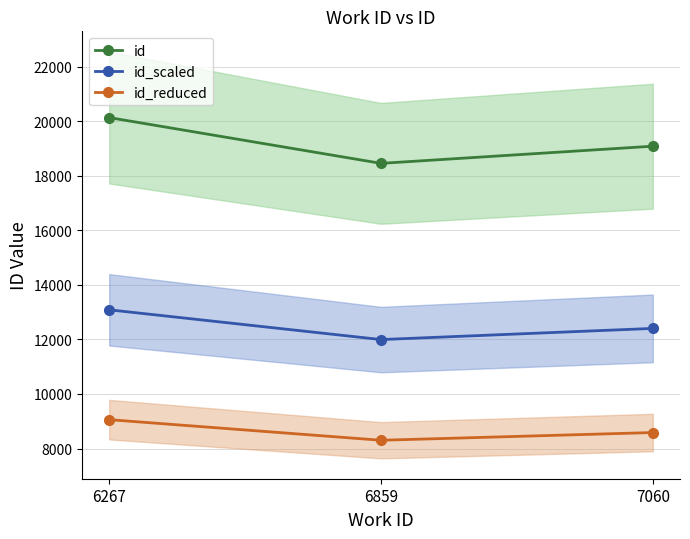

What is the value of the id_scaled point at the 3rd from the left?

12404.0